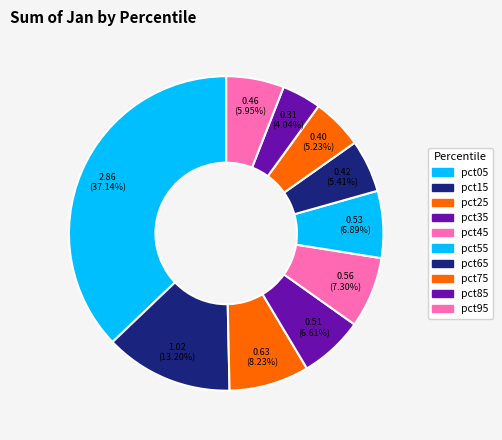

To the nearest percent, what is the difference between the largest and smallest slice percentages?

33%